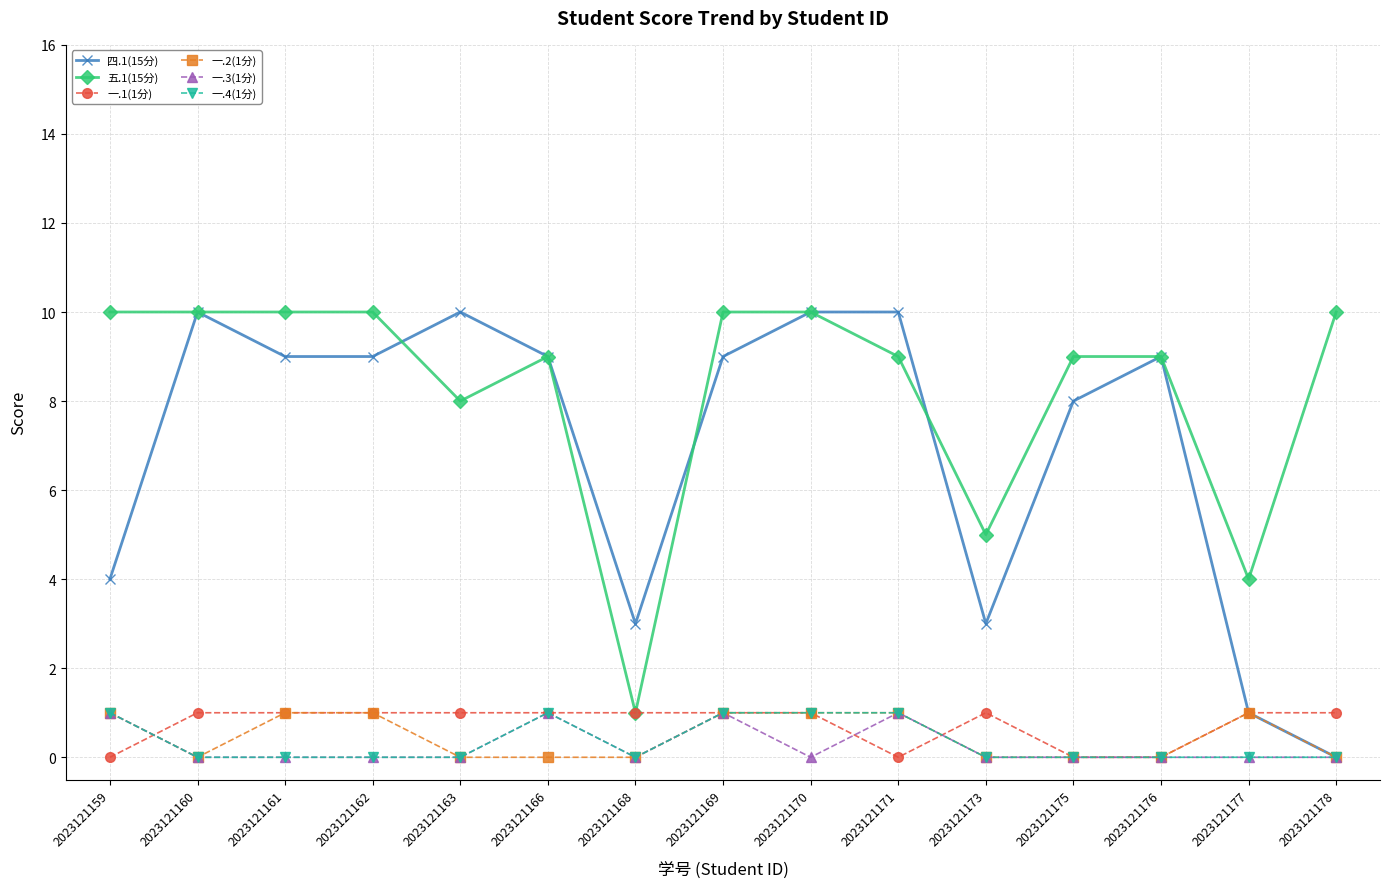

What is the value of the 四.1(15分) point at the 13th from the left?

9